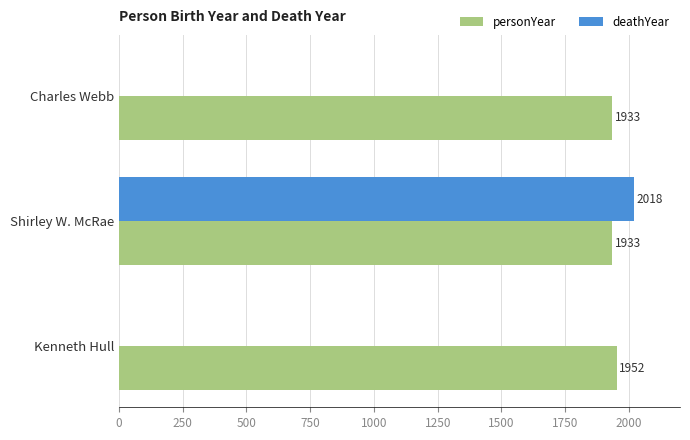

The deathYear series shows 800 at Shirley W. McRae. True or false?

False